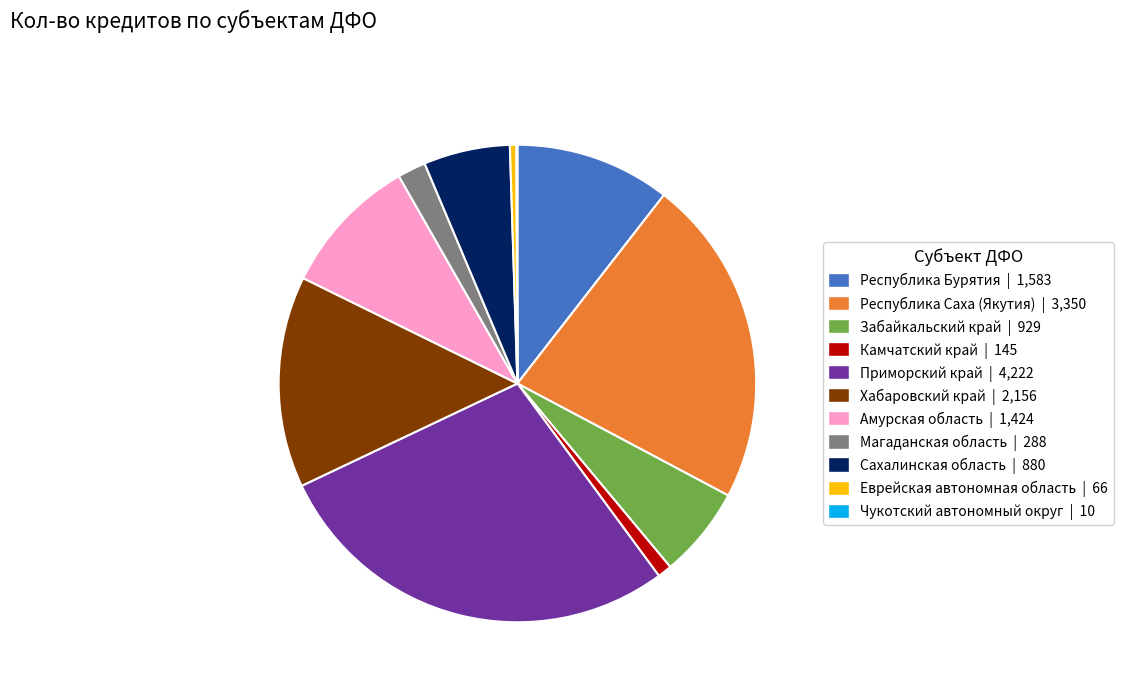

True or false: Еврейская автономная область accounts for 0% of the total.

True